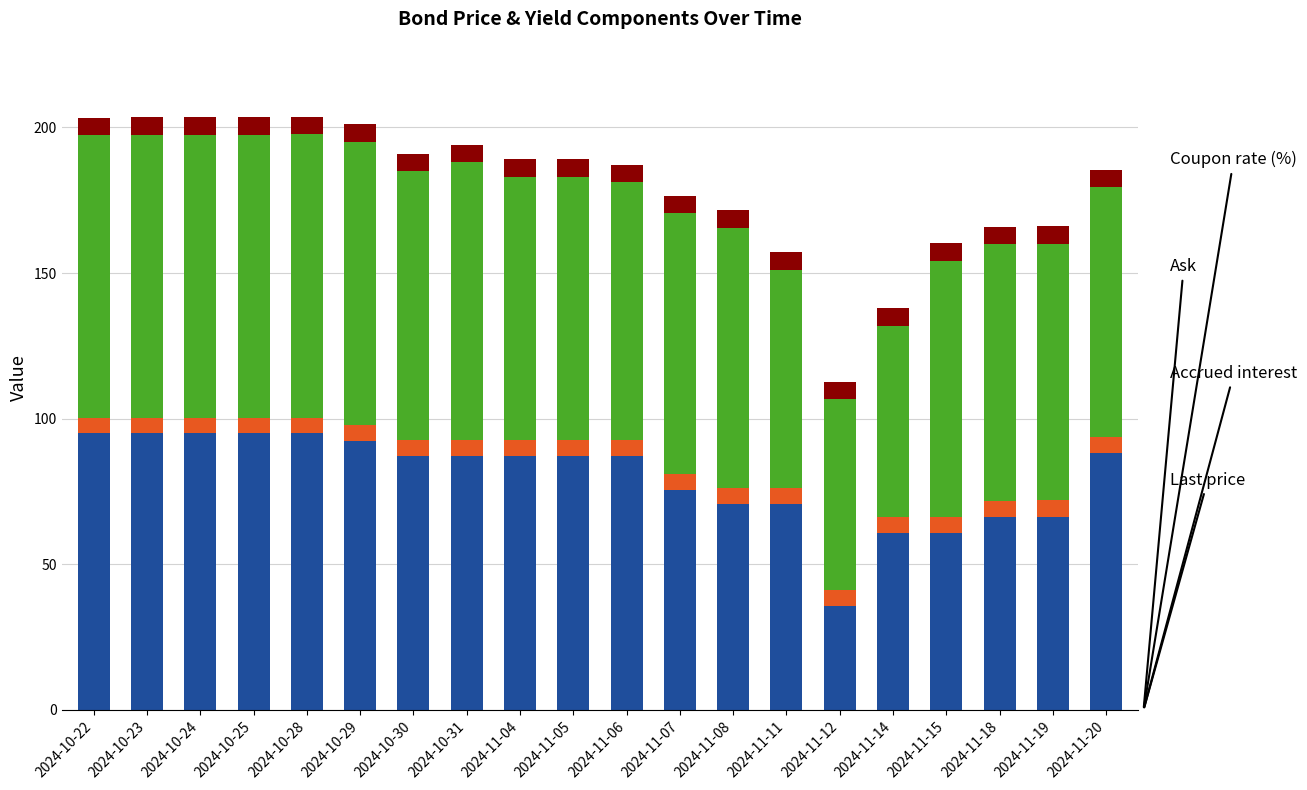

What is the total value across all series at 2024-11-18?

165.9